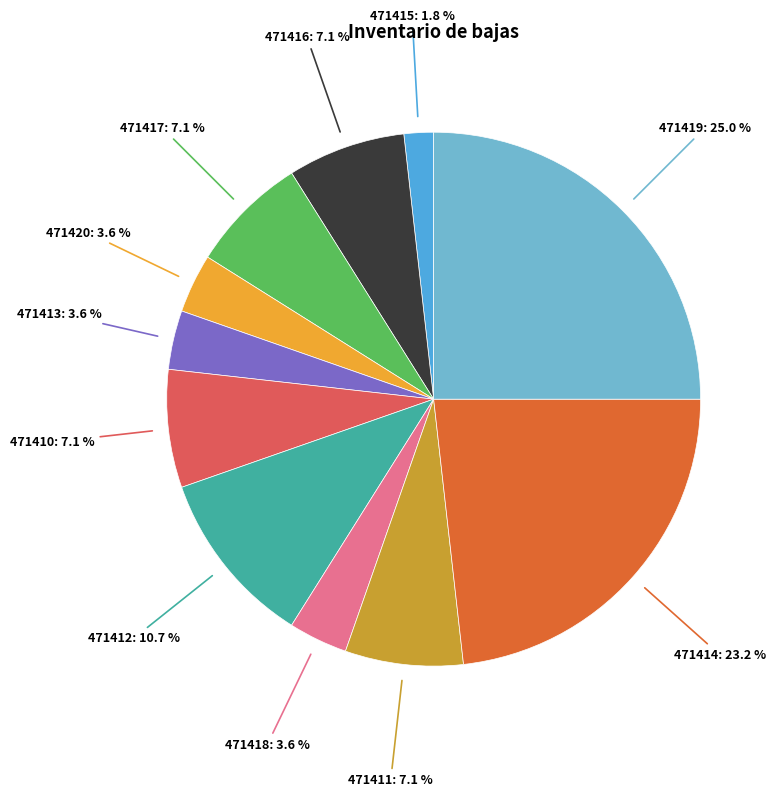

To the nearest percent, what percentage of the pie is 471410?

7%